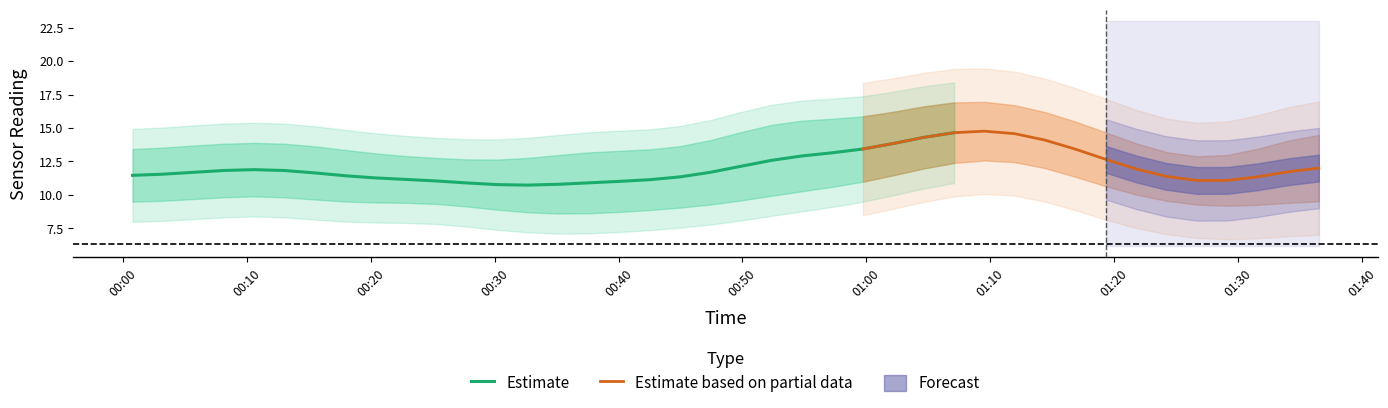

Count the number of data series in this chart.

3